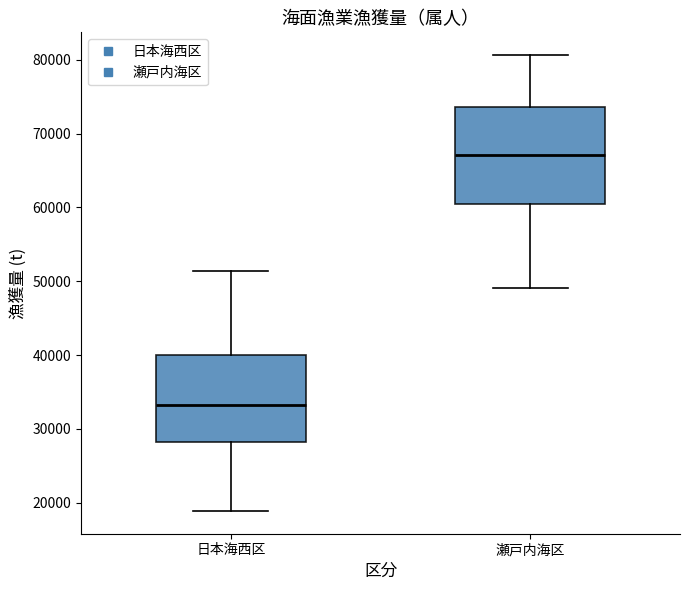

Reading left to right, read every box against the y-axis: the position of its median line, the range the box covers, and the ends of its whiskers. The values are not printed on the chart, so give them approximately, as read against the axis.

日本海西区: median 33000, box 28000 to 40000, whiskers 19000 to 51000
瀬戸内海区: median 67000, box 60000 to 74000, whiskers 49000 to 81000